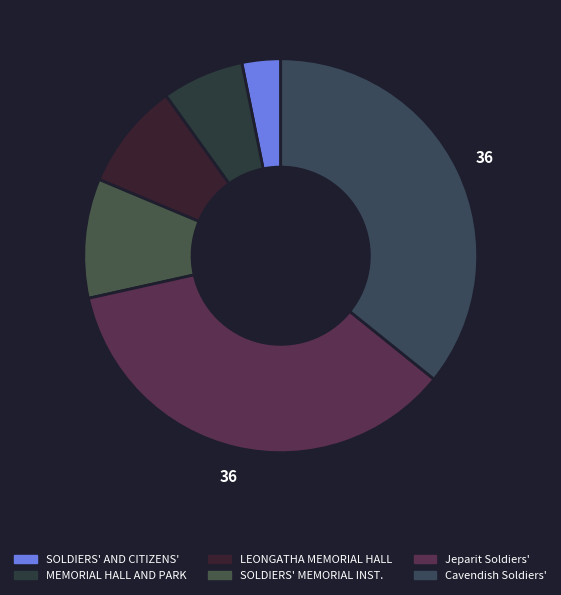

Does any single category account for the majority?

No